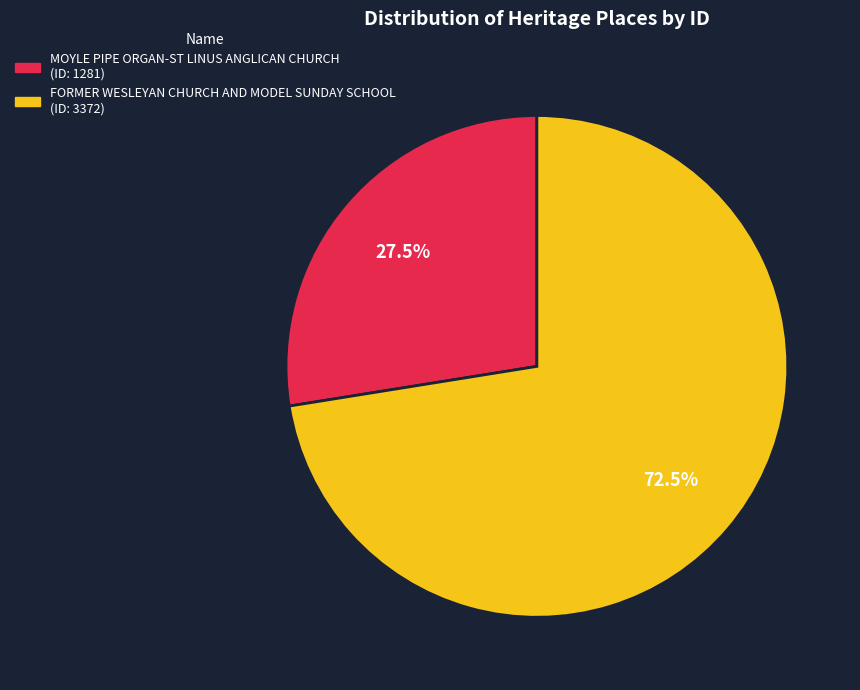

Approximately how many times larger is the value at FORMER WESLEYAN CHURCH AND MODEL SUNDAY SCHOOL compared to MOYLE PIPE ORGAN-ST LINUS ANGLICAN CHURCH?

2.6